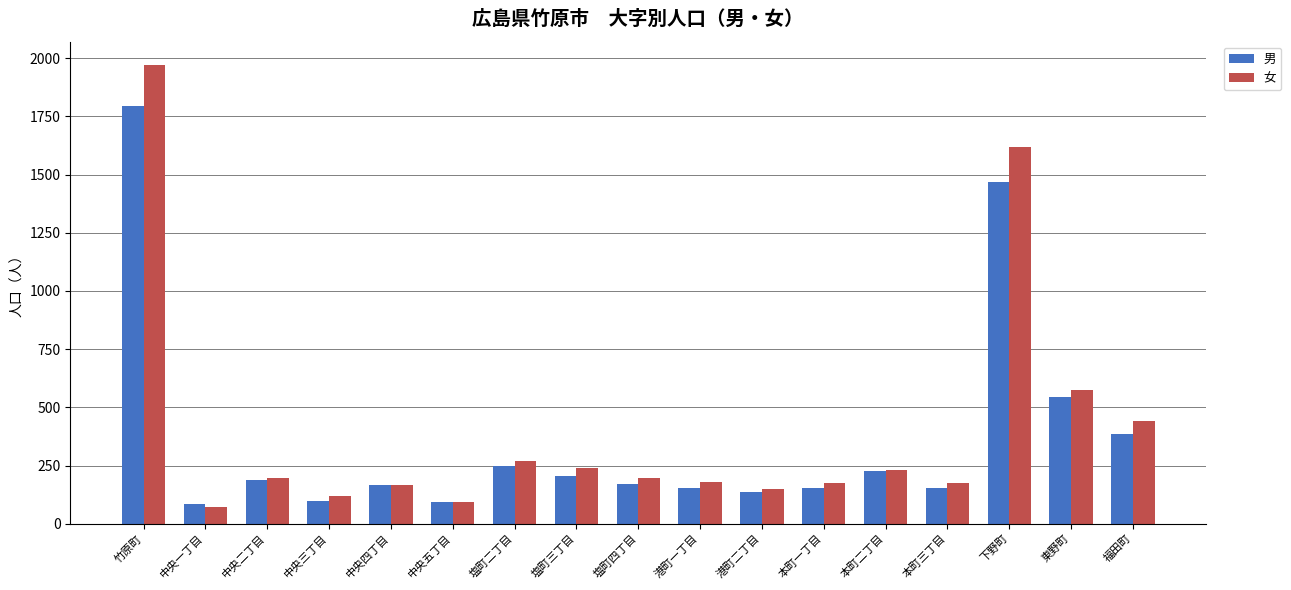

What is the maximum value for 女?

1972